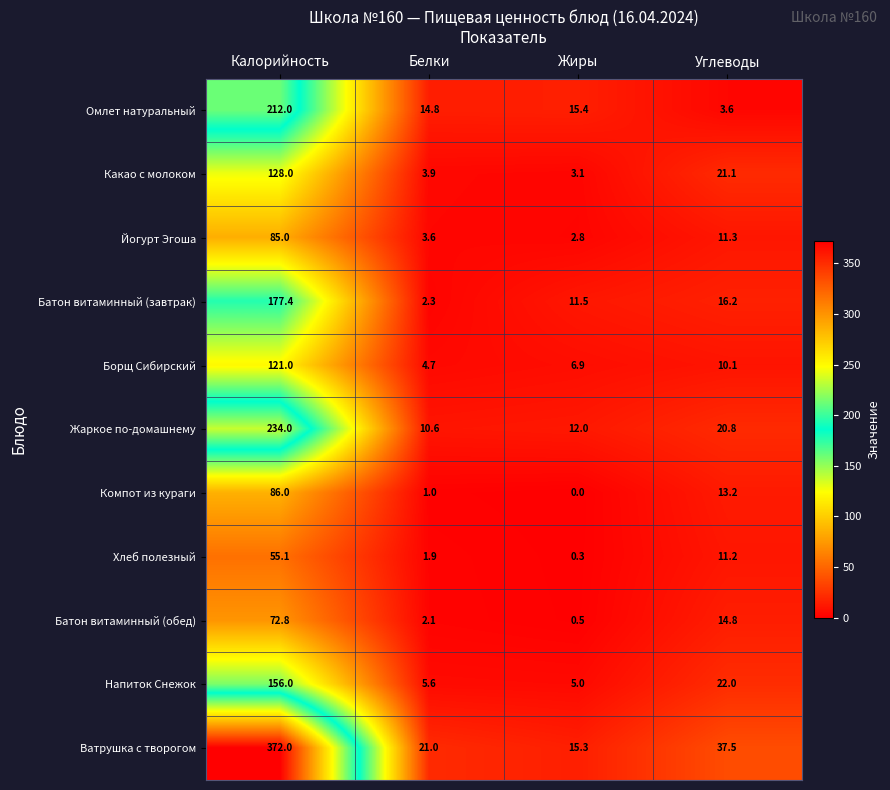

What is the difference between the highest and lowest values at Калорийность?

316.9